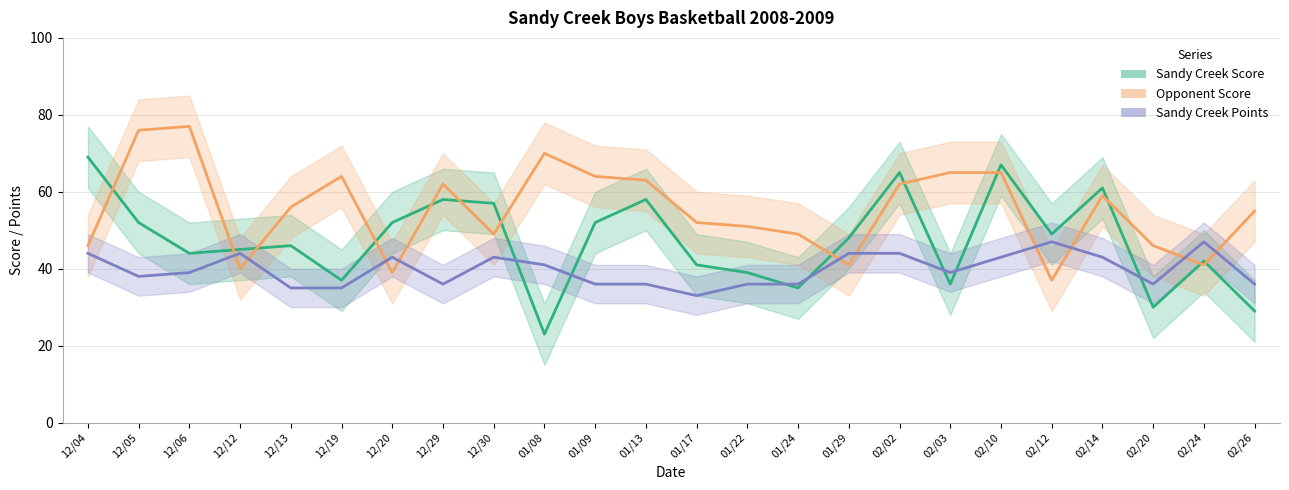

Rank the series by their average value, from highest to lowest.

Opponent Score, Sandy Creek Score, Sandy Creek Points